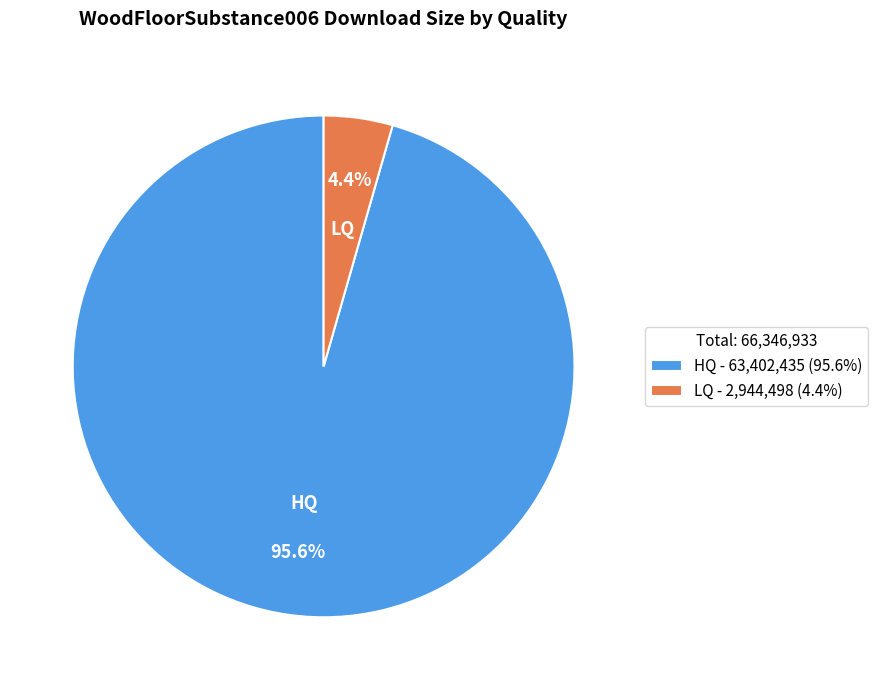

What is the majority slice?

HQ